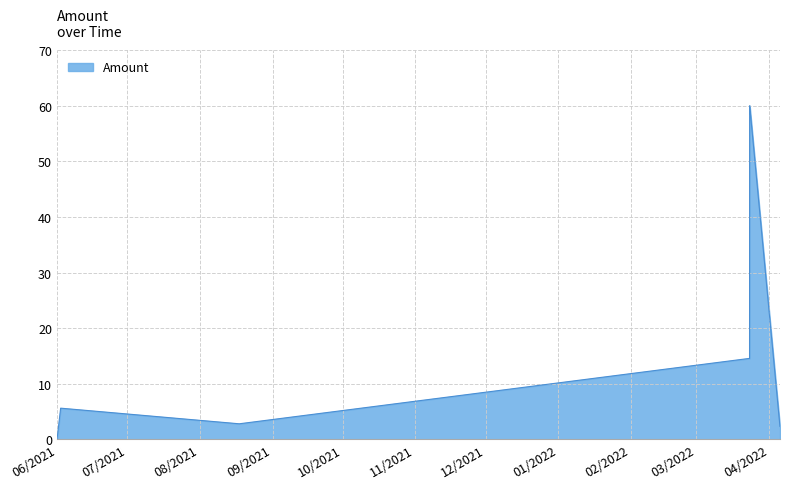

What is the maximum value shown in the chart?

60.0